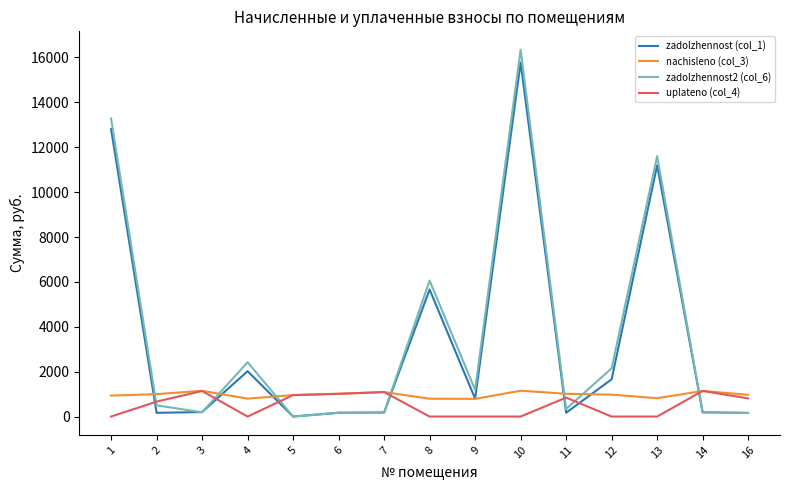

What is the total value across all series at 11?

2367.0